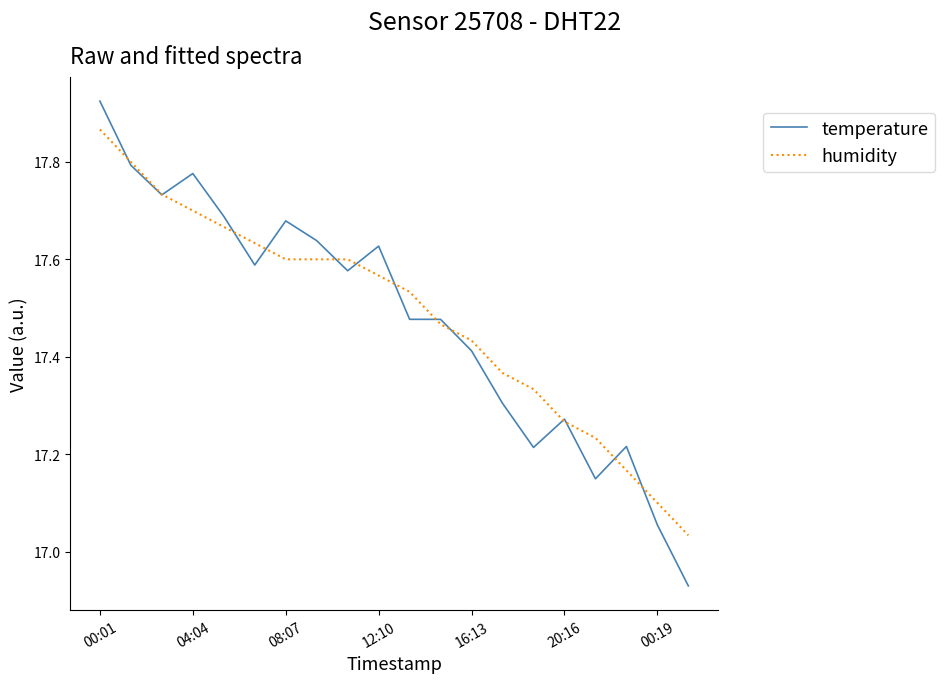

How many values in the temperature series are below 17?

1